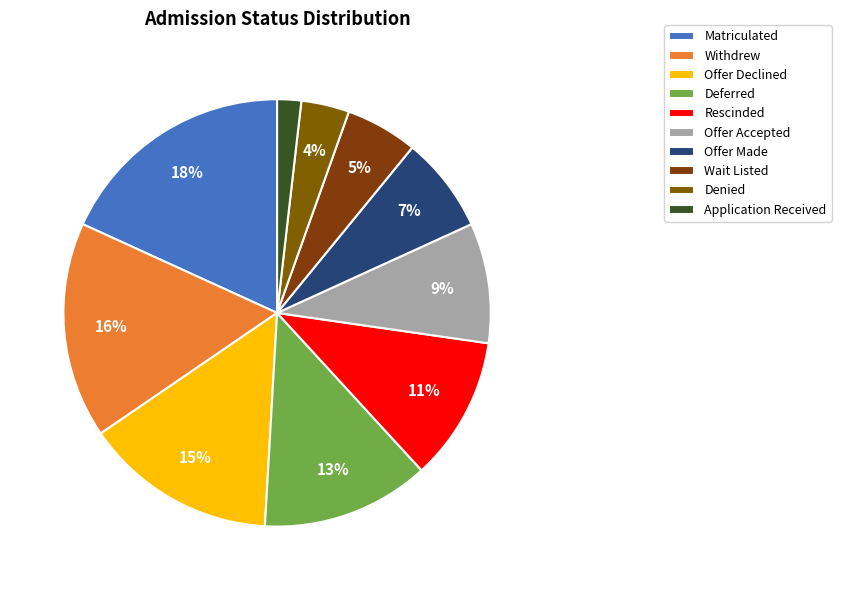

Is Withdrew the majority of the pie?

No